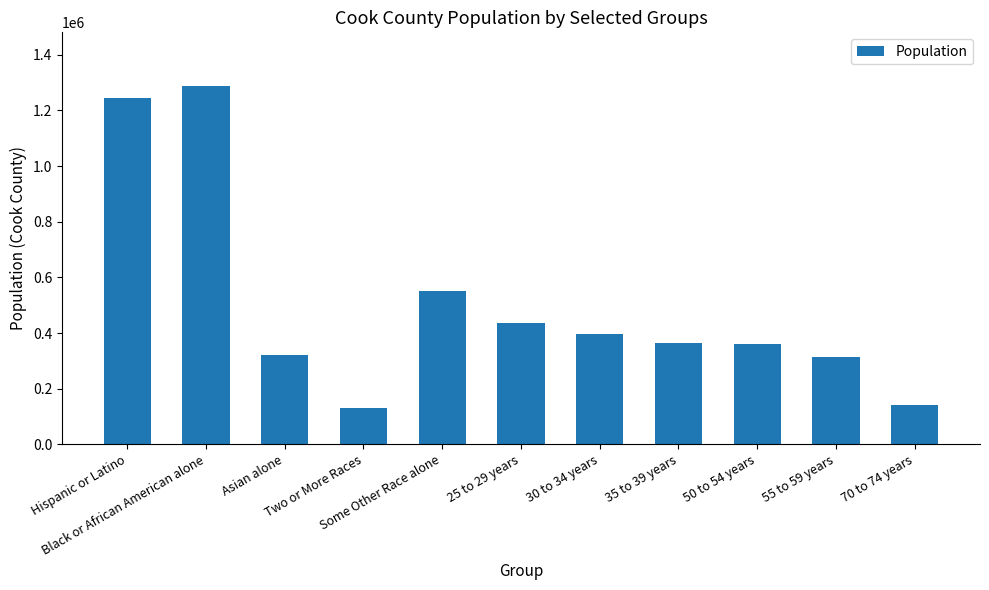

What position from the right is 70 to 74 years?

1